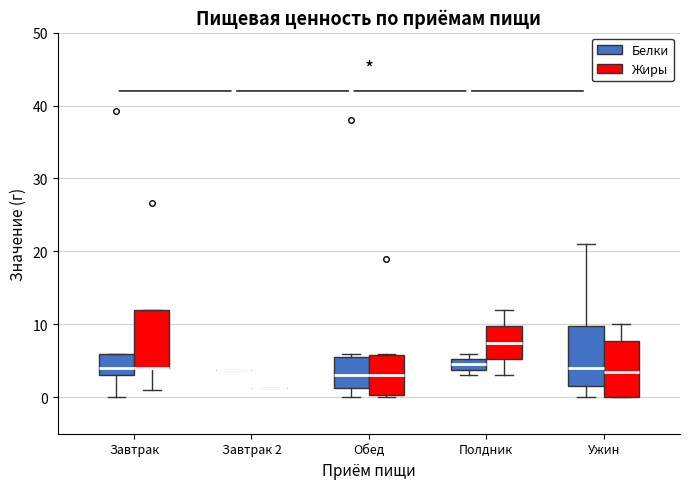

Reading left to right, read every box against the y-axis: the position of its median line, the range the box covers, and the ends of its whiskers. The values are not printed on the chart, so give them approximately, as read against the axis.

Завтрак (Белки): median 4, box 3 to 6, whiskers 0 to 6
Завтрак (Жиры): median 4 (drawn on the box's lower edge), box 4 to 12, whiskers 1 to 12
Завтрак 2 (Белки): box collapsed to a line at 4, whiskers 4 to 4
Завтрак 2 (Жиры): box collapsed to a line at 1, whiskers 1 to 1
Обед (Белки): median 3, box 1 to 6, whiskers 0 to 6 (just above the box's upper edge)
Обед (Жиры): median 3, box 0 to 6, whiskers 0 to 6
Полдник (Белки): median 5 (inside the box), box 4 to 5, whiskers 3 to 6
Полдник (Жиры): median 8, box 5 to 10, whiskers 3 to 12
Ужин (Белки): median 4, box 2 to 10, whiskers 0 to 21
Ужин (Жиры): median 4, box 0 to 8, whiskers 0 to 10